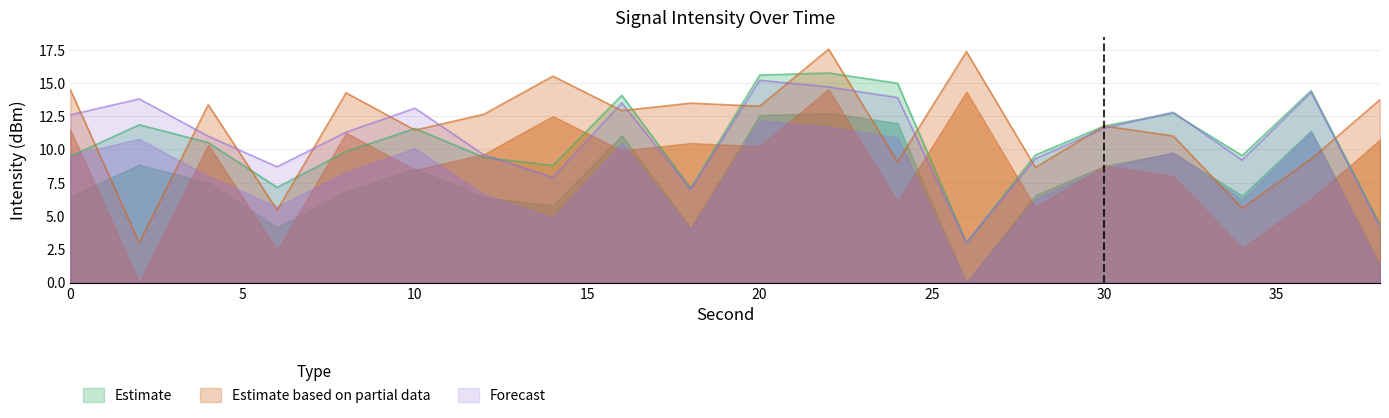

How many data points does each series have?

20